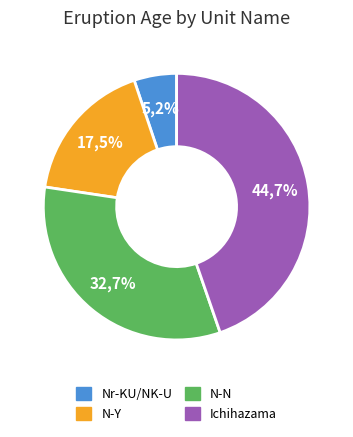

Rank the categories by value from highest to lowest.

Ichihazama, Naruko-Nisaka (N-N), Naruko-Yanagisawa (N-Y), Narugo-Katanuma-Uehara (Nr-KU, NK-U)